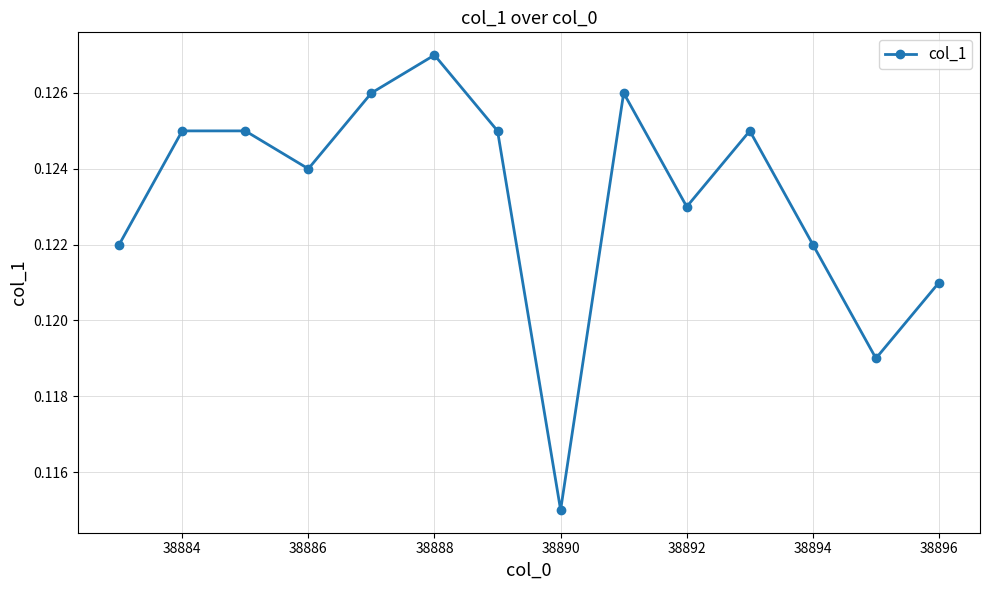

What is the sum of all values?

1.7